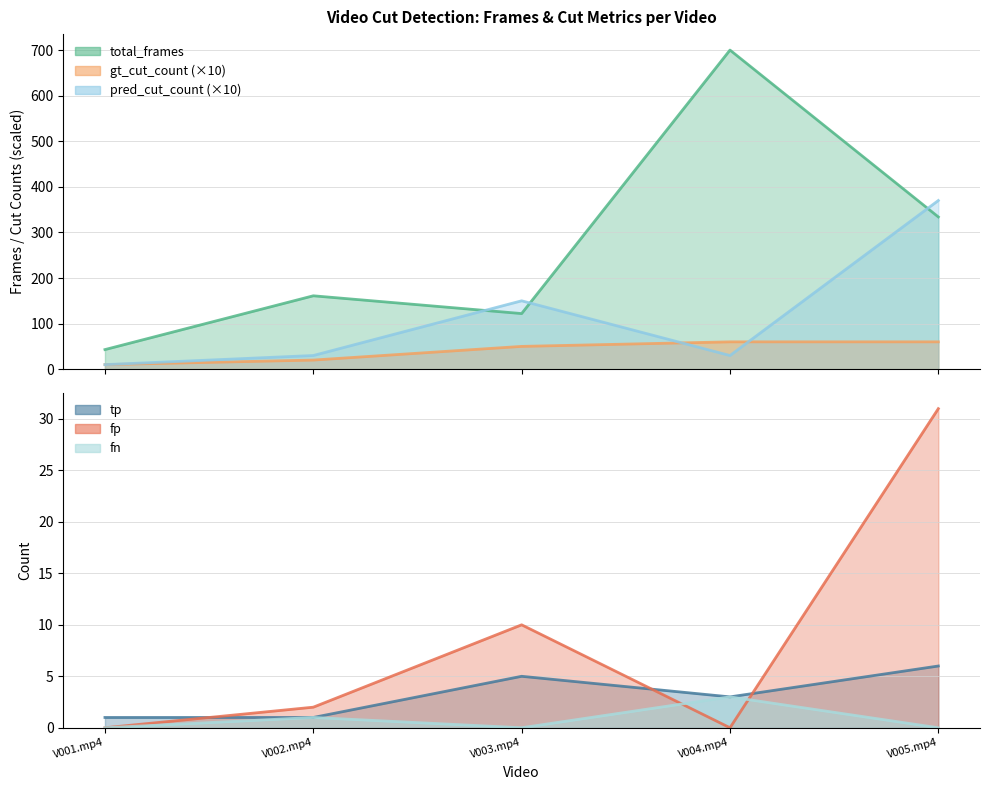

True or false: tp has a value of 2 at V004.mp4.

False